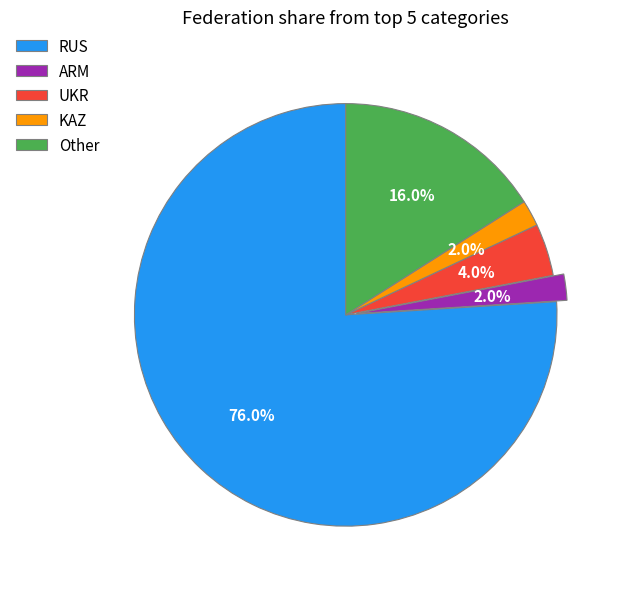

Count the number of slices in the pie.

5